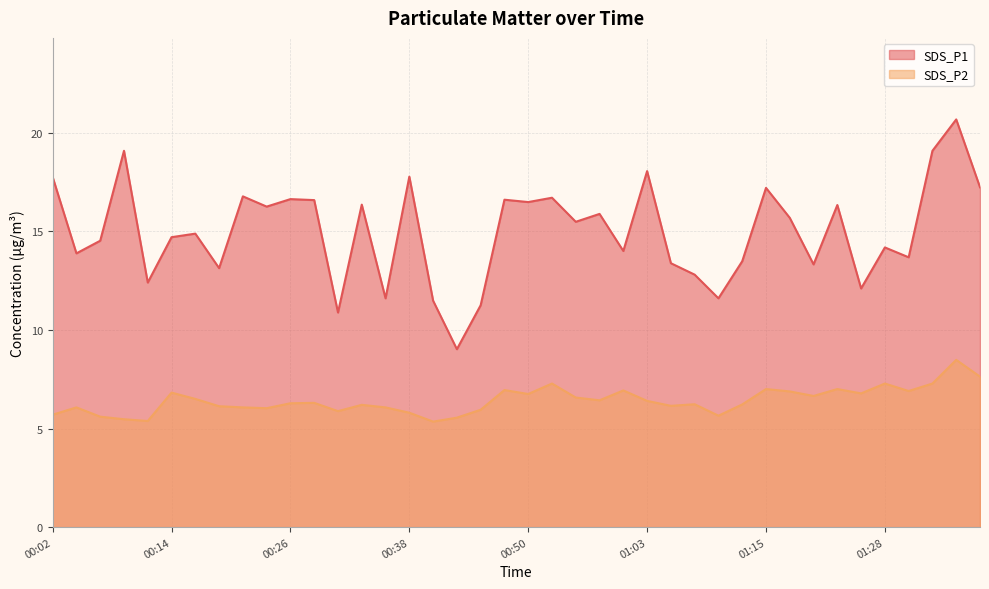

What is the difference between the SDS_P1 values at 00:23 and 01:20?

2.9